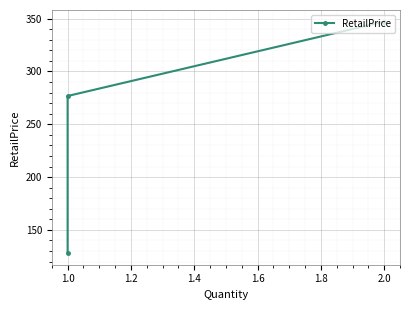

What is the difference between the values at 1.0 and 2.0?

219.2